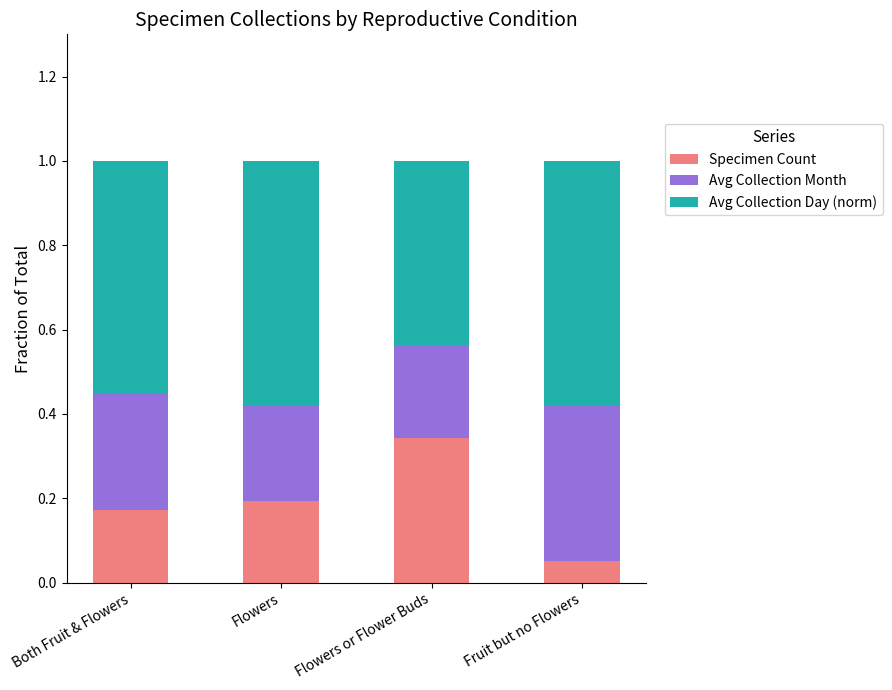

What is the total value across all series at Flowers?

1.0